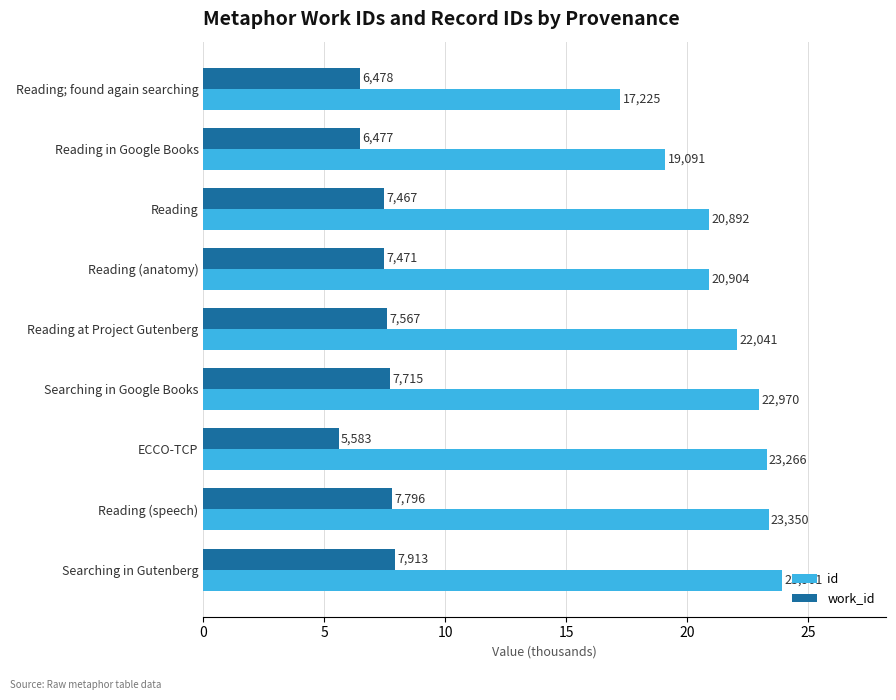

What are all the series names shown in the legend?

id, work_id